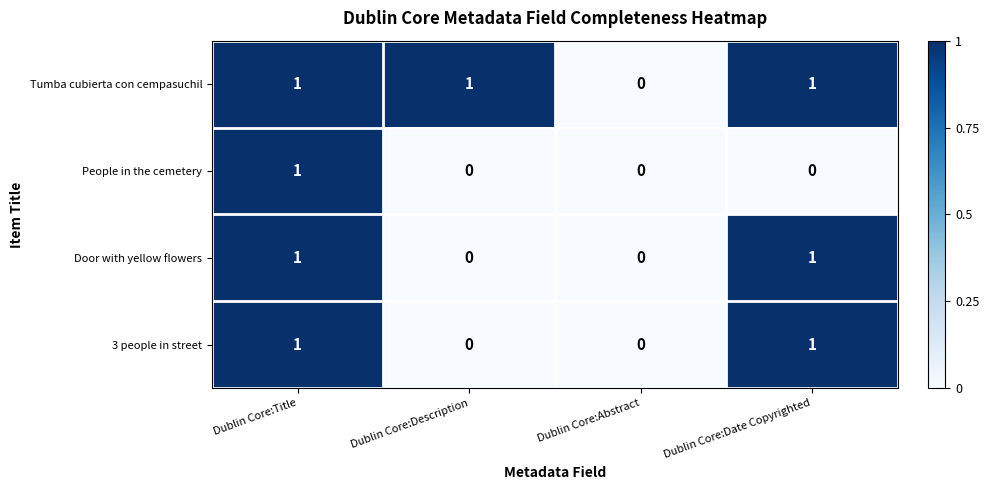

Count the number of categories in the chart.

4